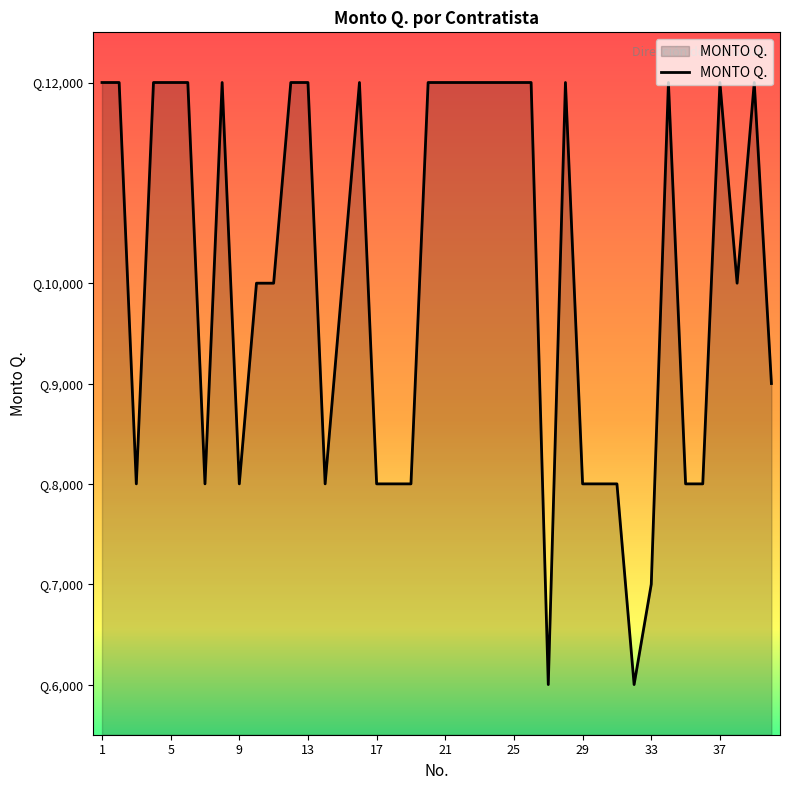

Does the chart display data point markers on the line(s)?

No